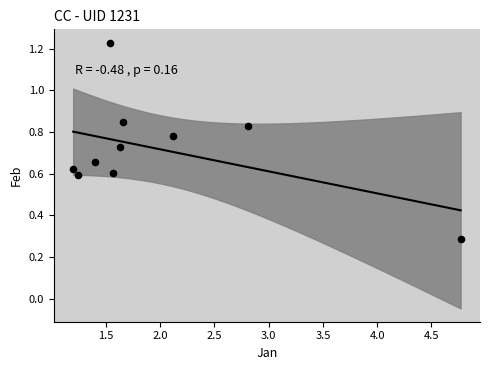

What Y value in the scatter plot is closest to 0?

0.3